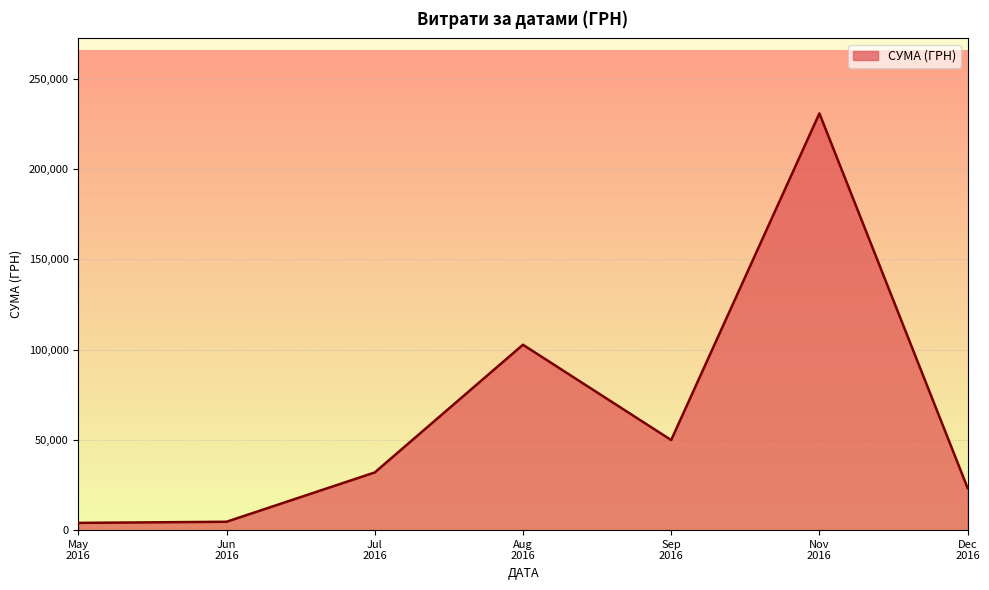

What is the difference between the maximum and second lowest values?

226212.0